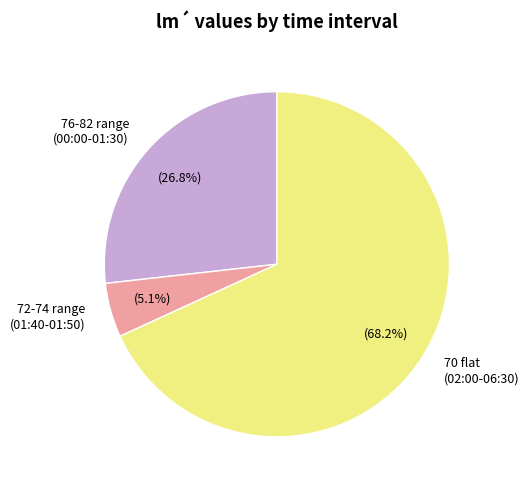

Combined, do 72-74 range (01:40-01:50) and 70 flat (02:00-06:30) account for over 50%?

Yes